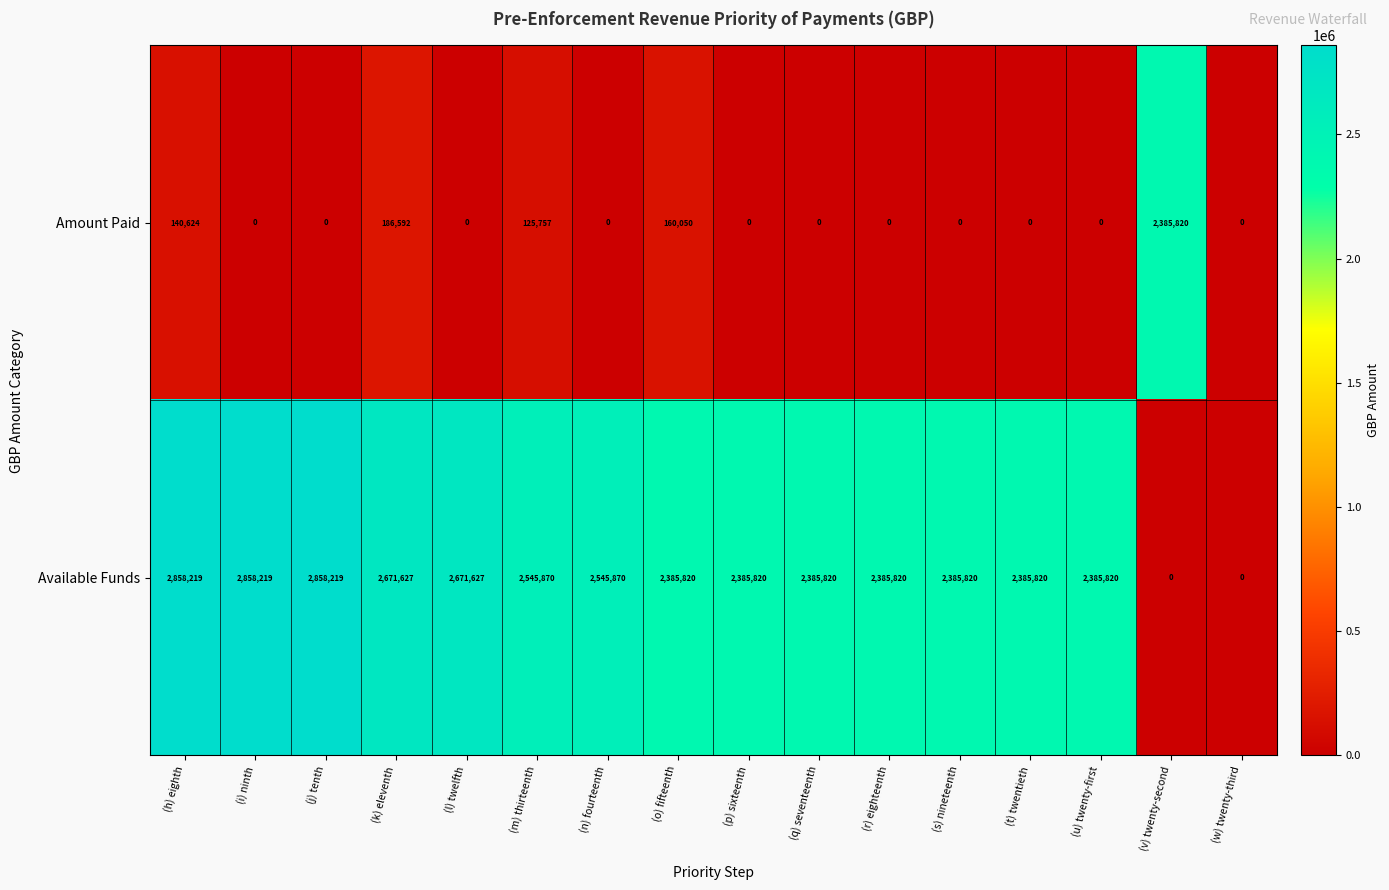

At which label is Amount Paid closest to 1192910?

(k) eleventh